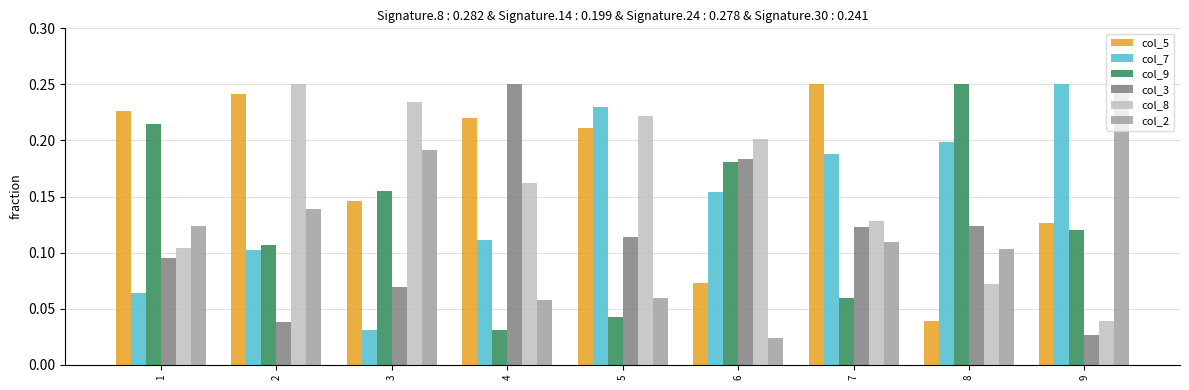

Is the value of col_8 at 3 greater than the value of col_9 at 7?

Yes